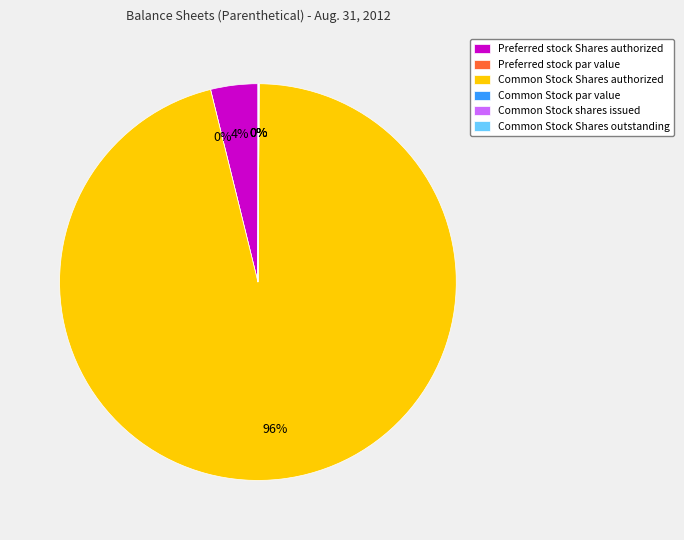

True or false: Common Stock Shares outstanding accounts for 0% of the total.

True